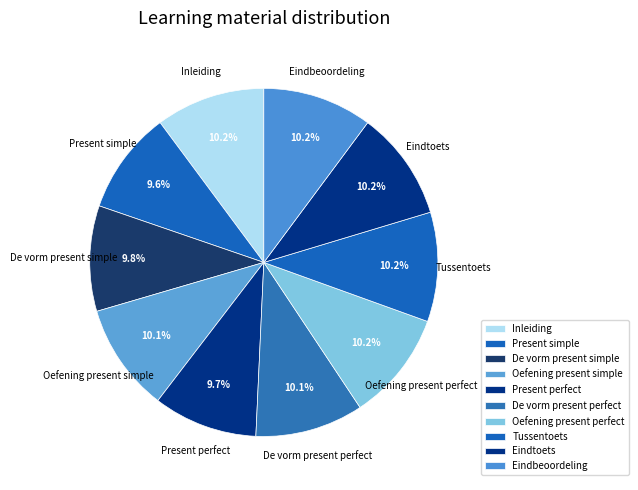

What is the ratio of the value at Oefening present simple to the value at Tussentoets?

1.0